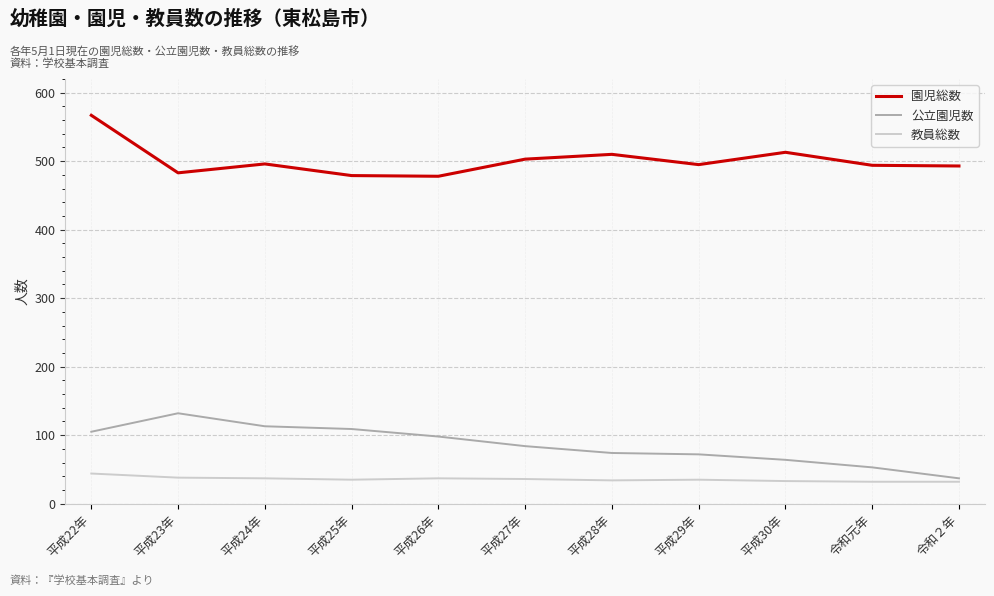

At which category is the sum across all series the highest?

平成22年